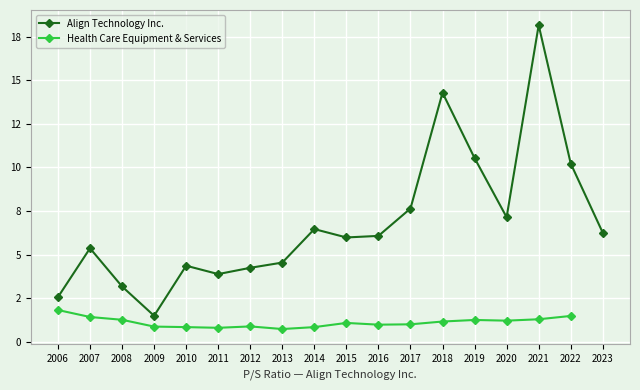

True or false: Align Technology Inc. and Health Care Equipment & Services intersect in this chart.

False